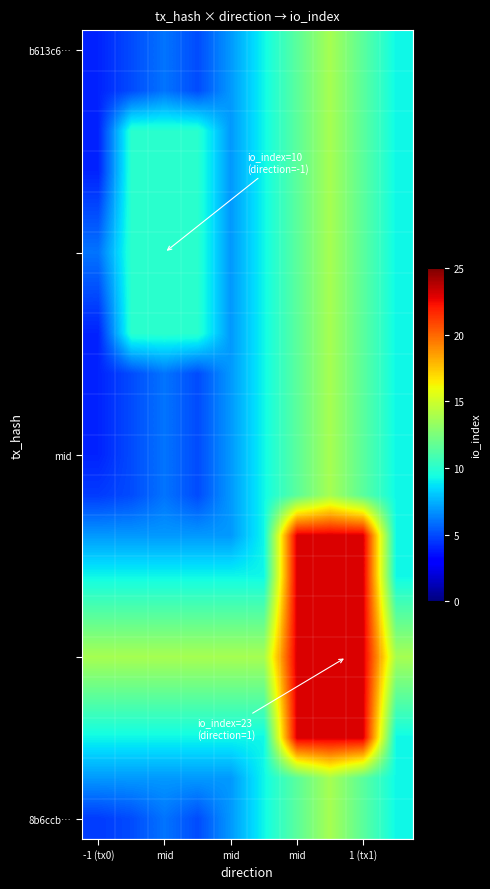

What is the smallest value displayed?

4.0